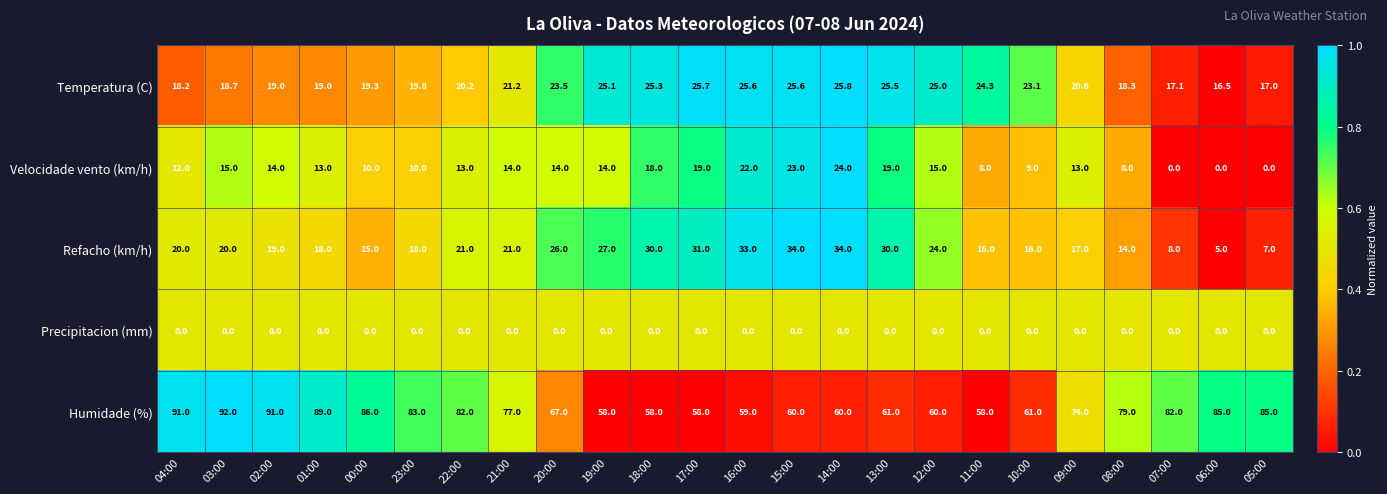

At which label does Humidade (%) reach its peak?

03:00